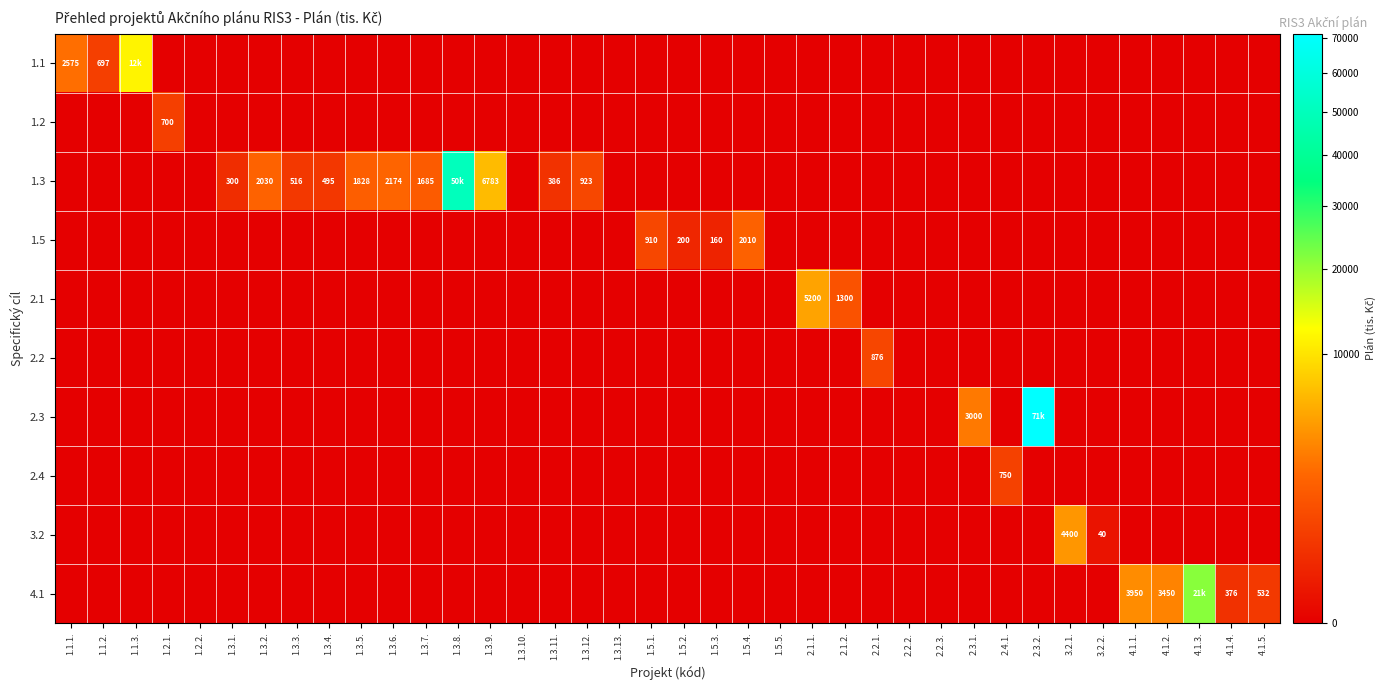

The value of 3.2 at 3.2.2. is 40. True or false?

True